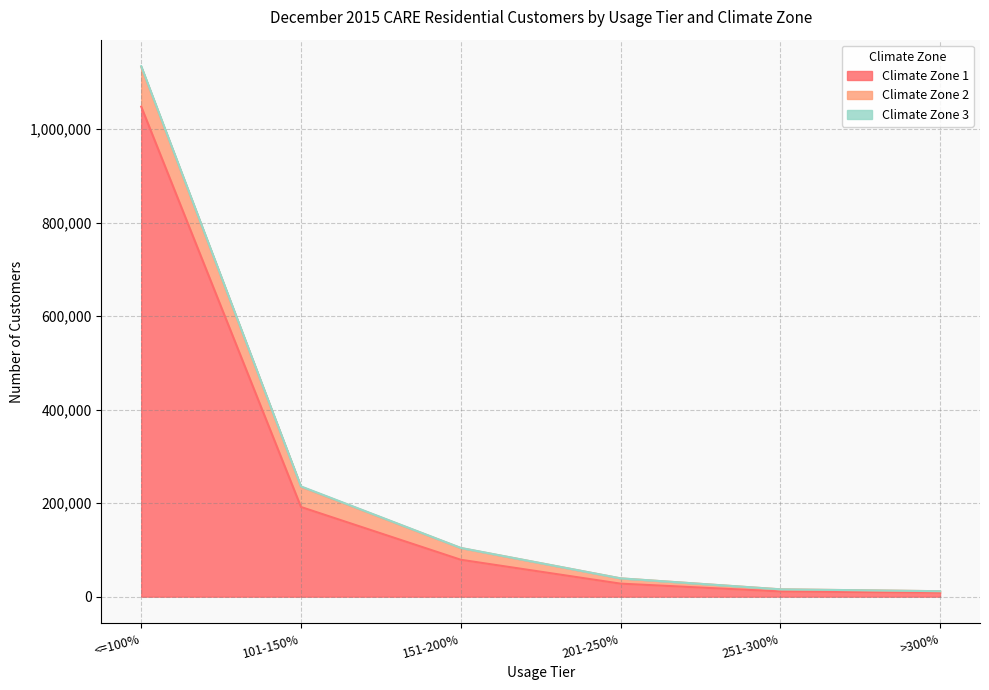

Is it true that Climate Zone 3 equals 78 at 201-250%?

True